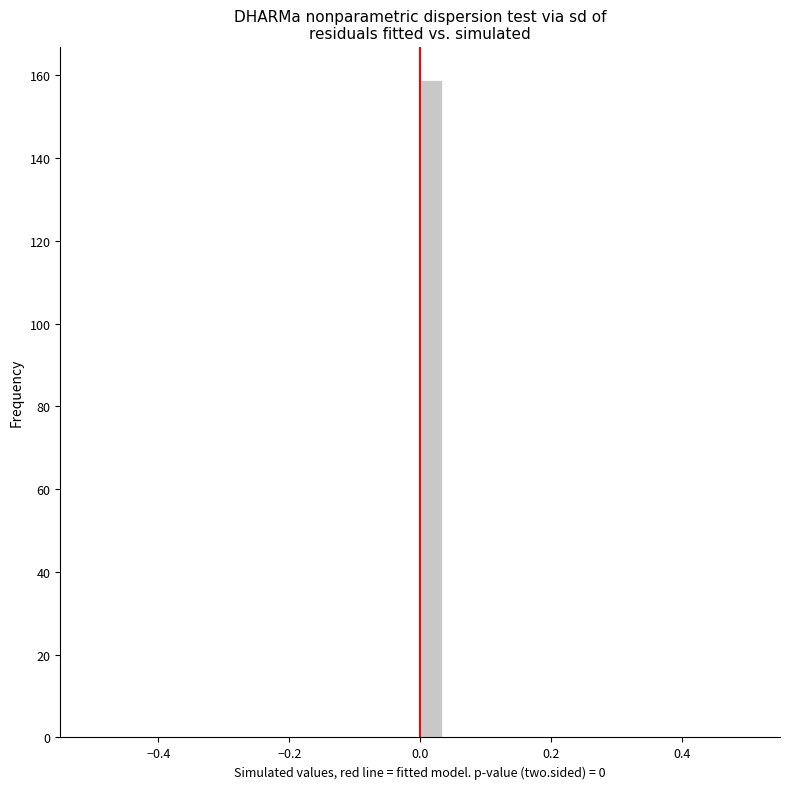

Around what value on the x-axis is the tallest bar? Give the approximate position of its centre, as read against the axis.

0.02